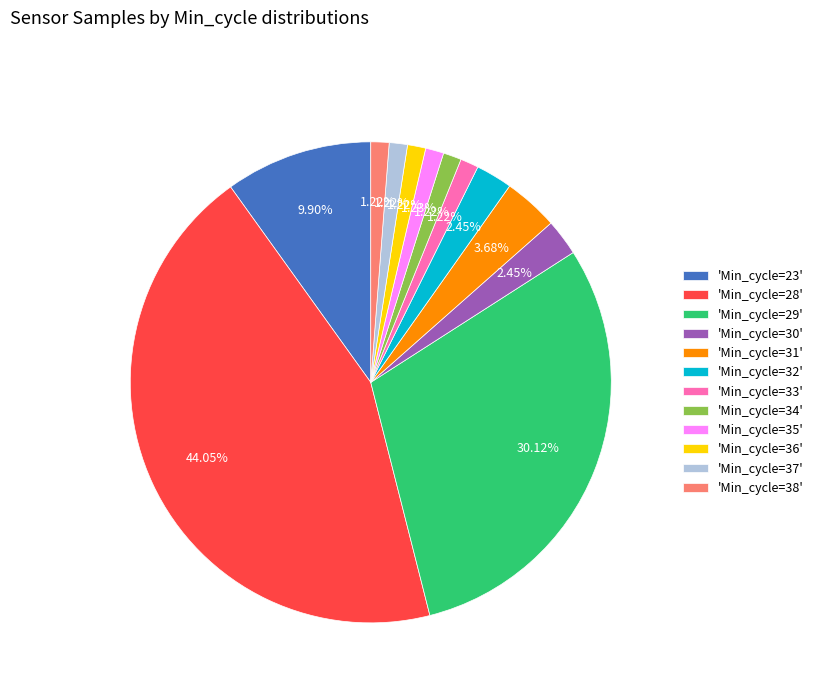

Is the sum of 'Min_cycle=32' and 'Min_cycle=35' greater than half?

No